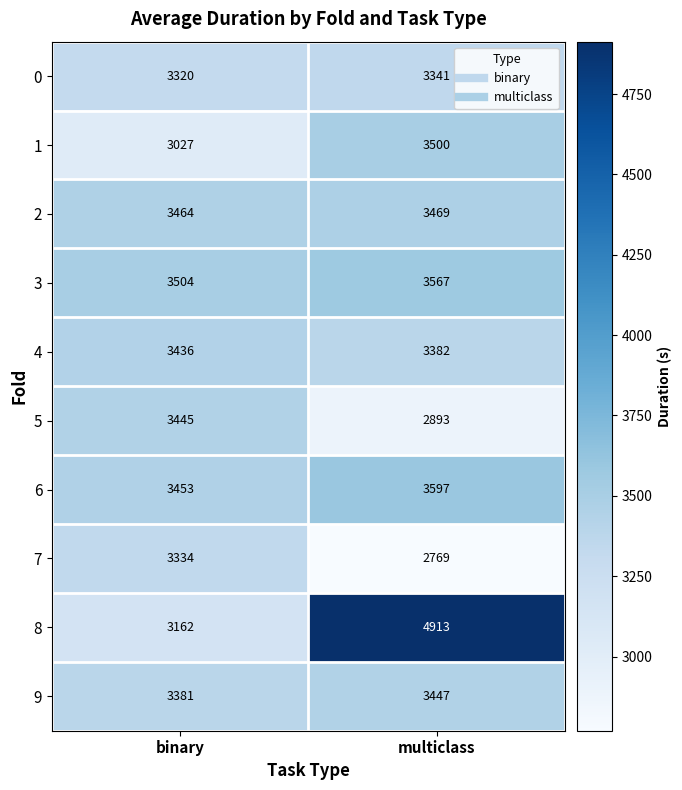

Between binary and multiclass, which series saw the biggest shift?

8